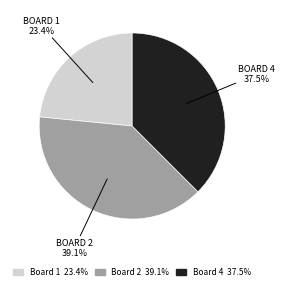

How many segments does this pie chart have?

3